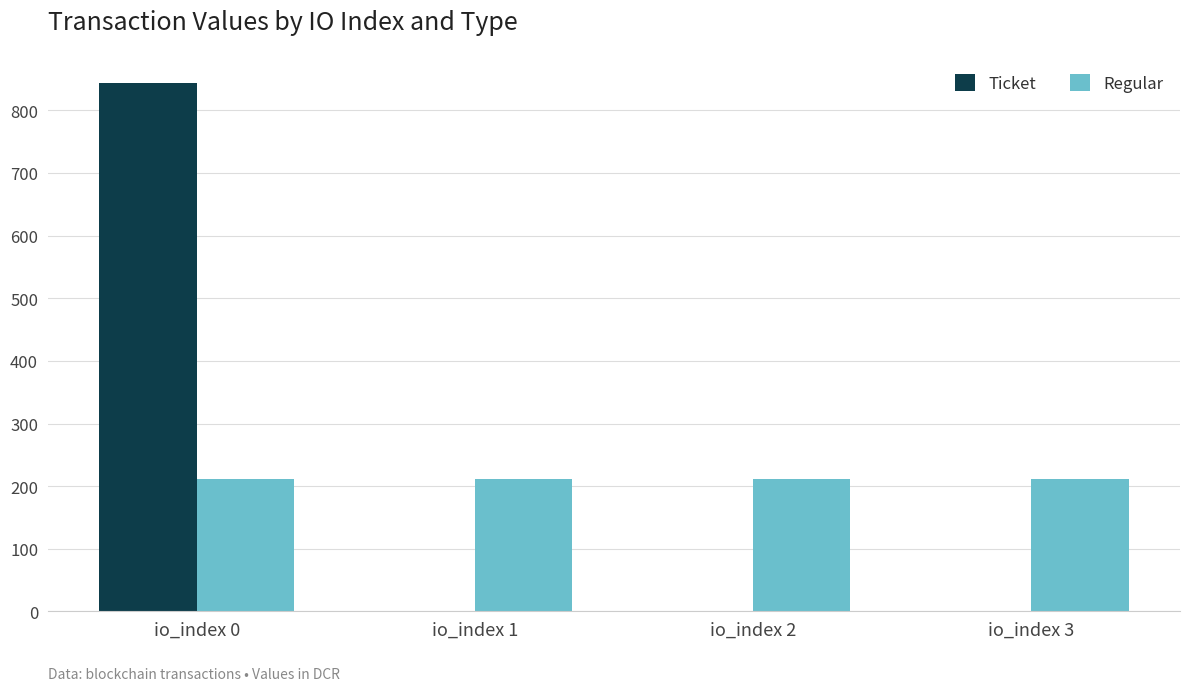

Is the value of Regular at io_index 3 greater than the value of Ticket at io_index 0?

No